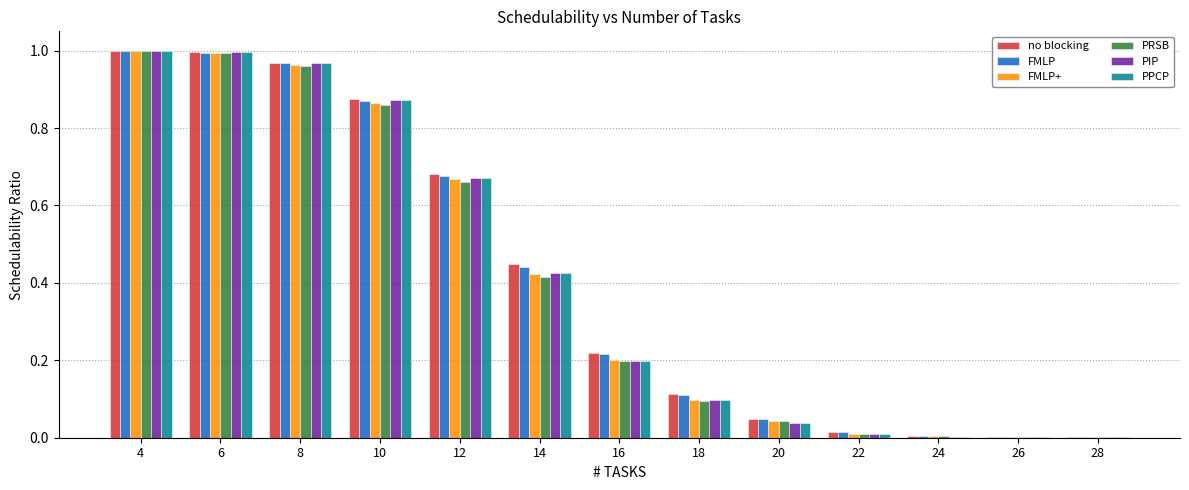

How many groups of bars are there?

13